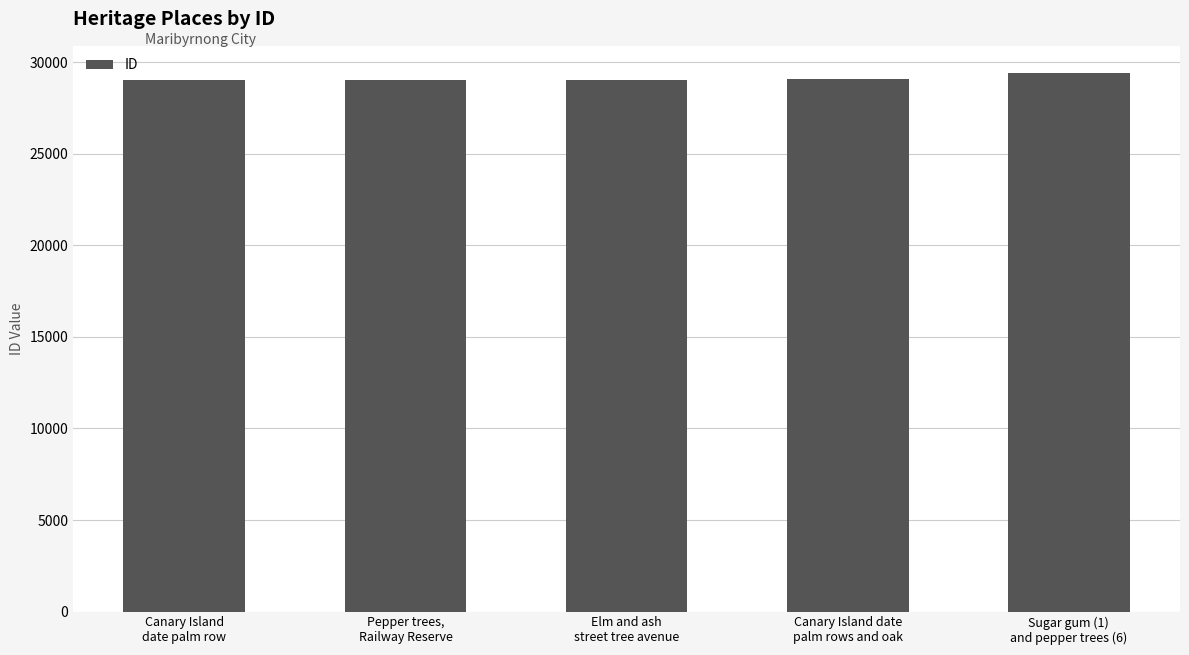

What is the average value?

29127